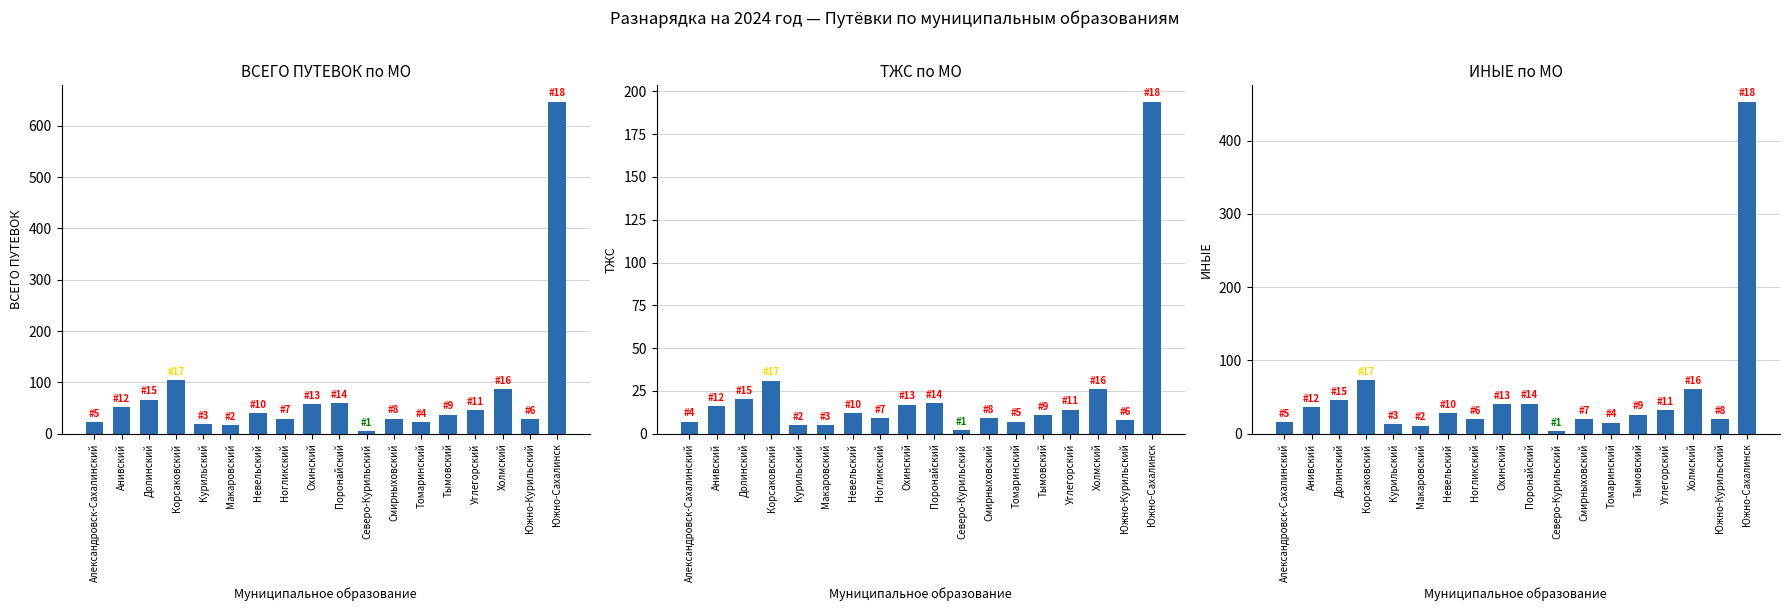

What is the minimum value shown in the chart?

2